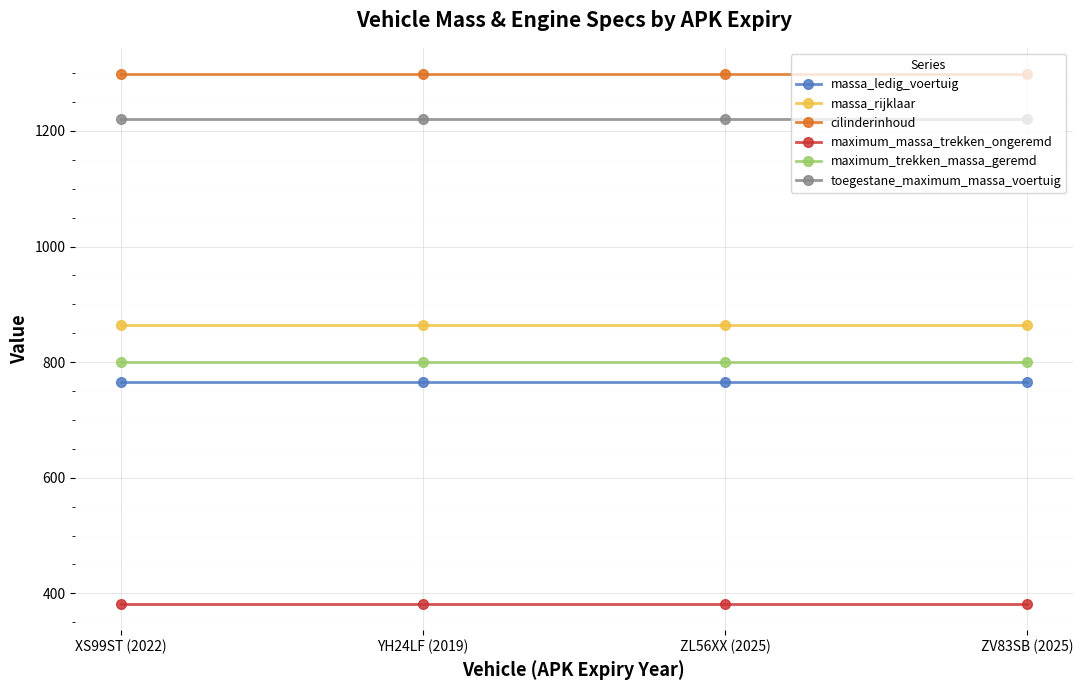

What is the total value across all series at ZL56XX (2025)?

5330